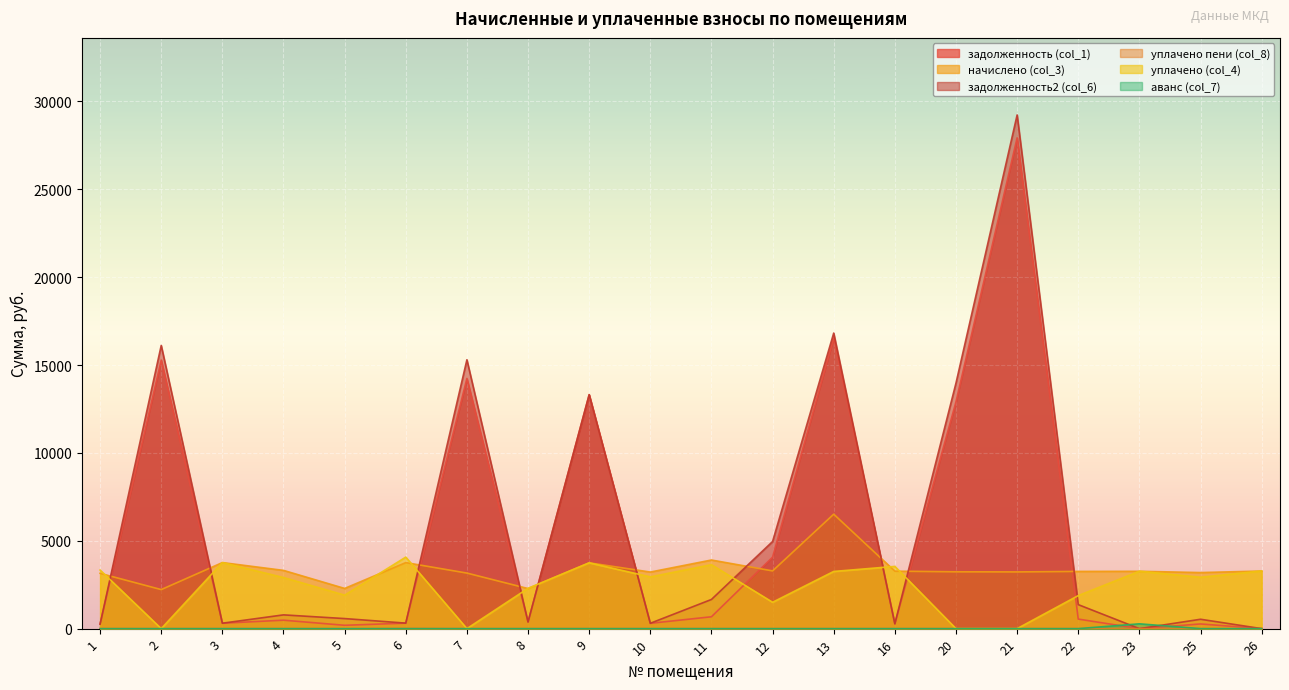

List the series in order of their peak value, lowest first.

уплачено пени (col_8), аванс (col_7), уплачено (col_4), начислено (col_3), задолженность (col_1), задолженность2 (col_6)